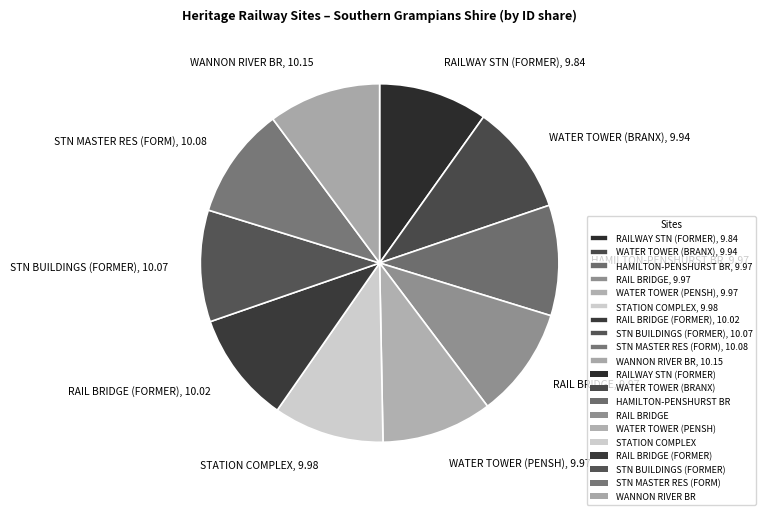

Does any single category account for the majority?

No